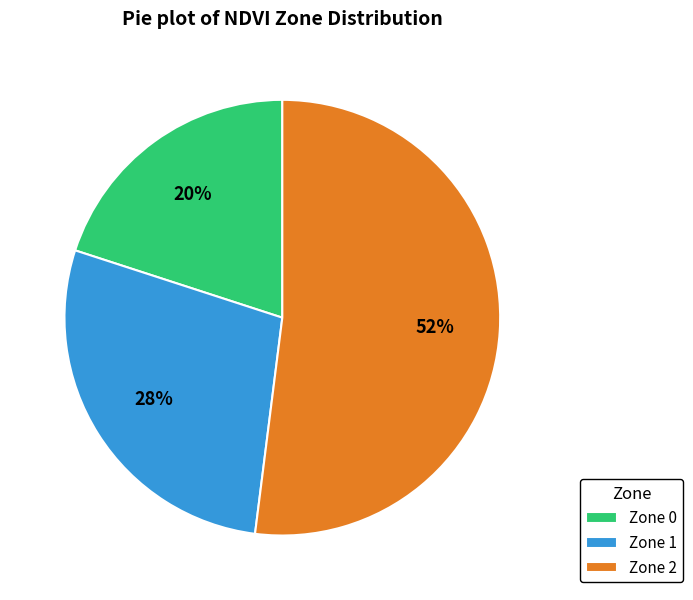

Which slice represents more than half of the pie?

Zone 2